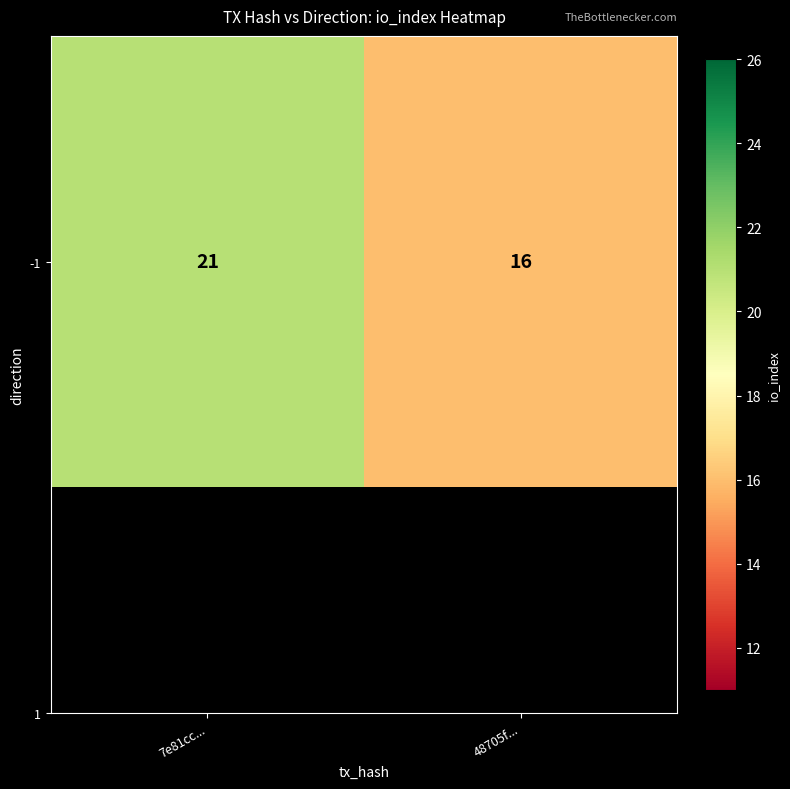

The value at 7e81cc... is 21. True or false?

True